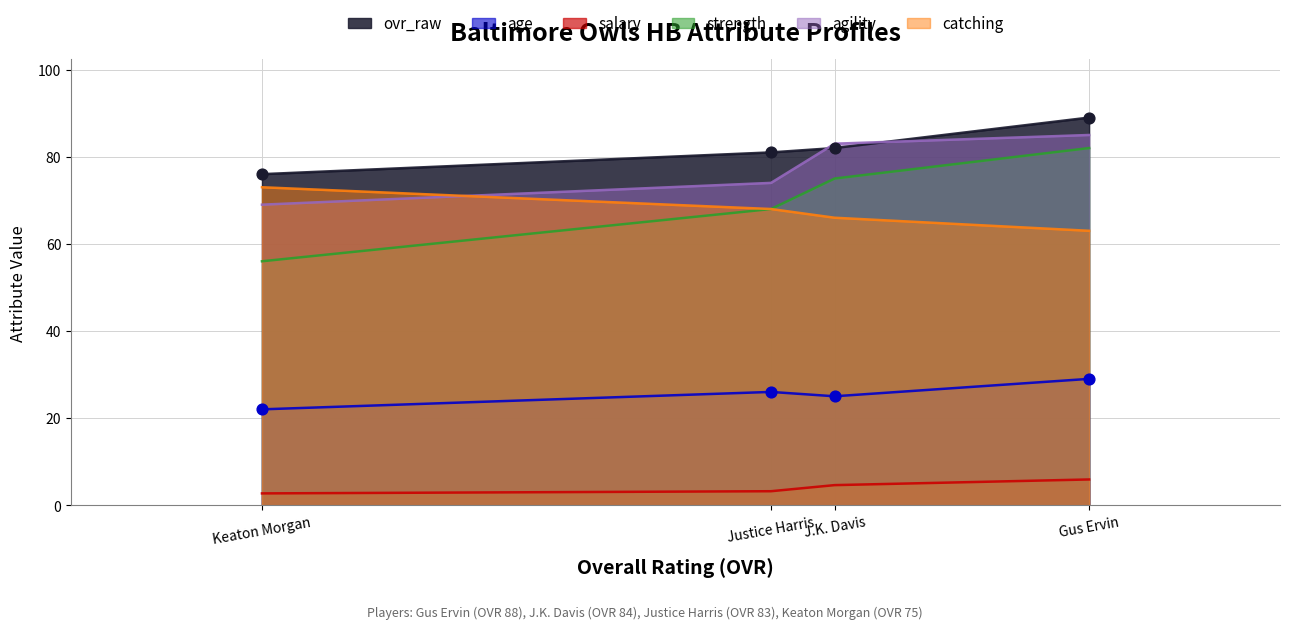

Which series has the largest total across all categories?

ovr_raw